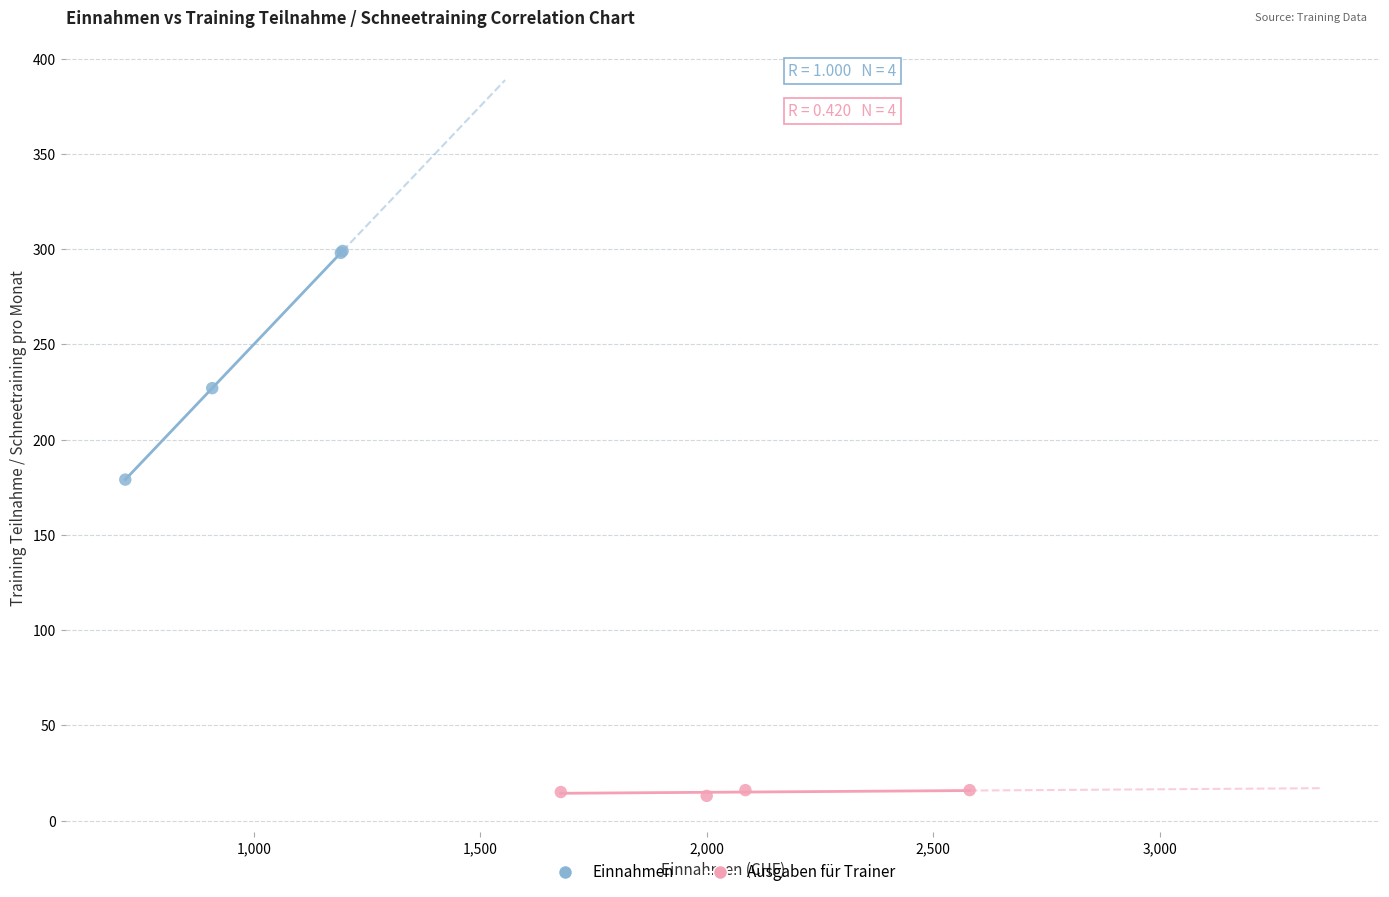

Which series has the largest Y range (max minus min)?

Einnahmen